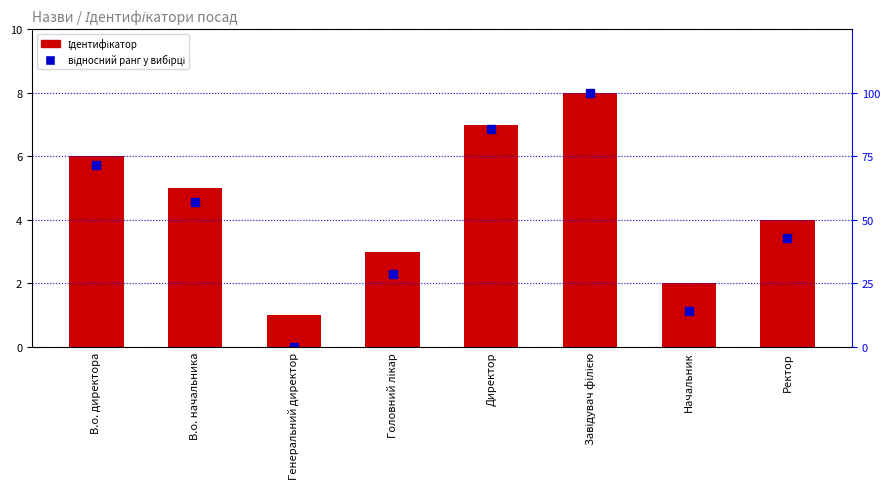

How many groups of bars are there?

8